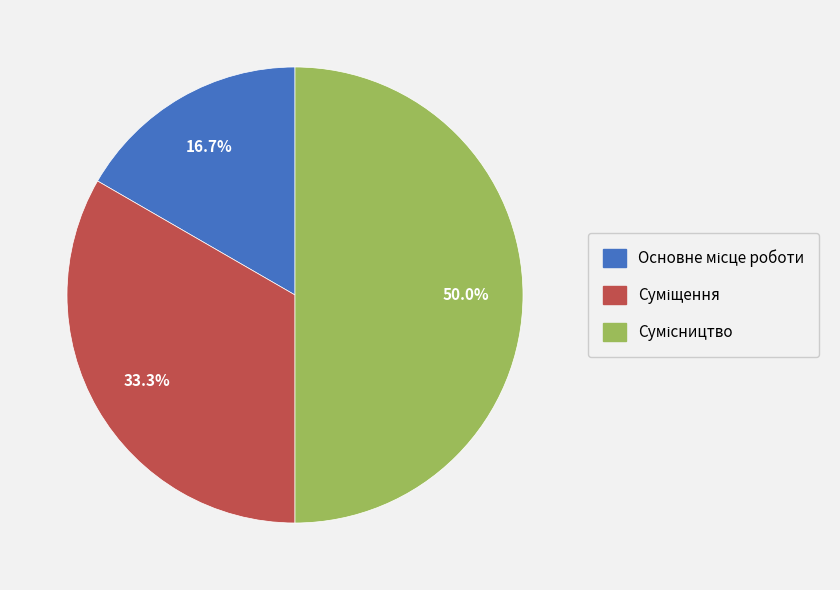

Count the number of slices in the pie.

3